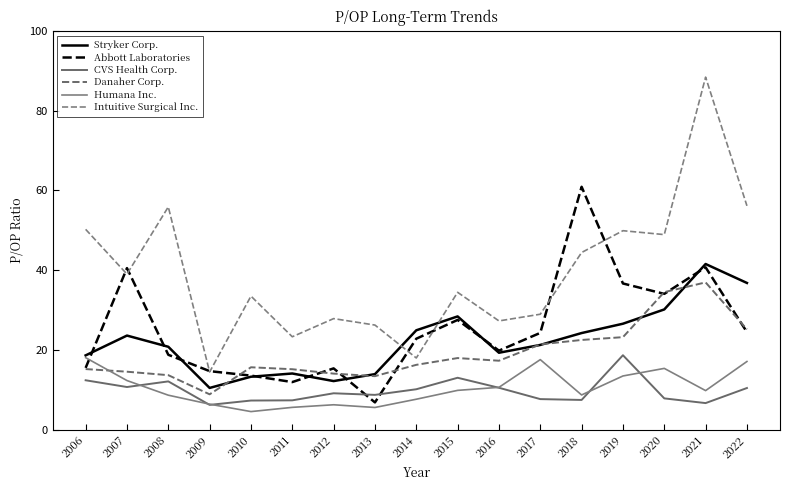

Reading right to left, transcribe all the data shown in this chart.

Stryker Corp.: 2022=36.8	2021=41.5	2020=30.1	2019=26.6	2018=24.2	2017=21.2	2016=19.3	2015=28.4	2014=24.9	2013=13.9	2012=12.2	2011=14.1	2010=13.3	2009=10.4	2008=20.8	2007=23.6	2006=18.6
Abbott Laboratories: 2022=24.4	2021=40.7	2020=34.0	2019=36.6	2018=60.9	2017=24.2	2016=19.8	2015=27.5	2014=22.8	2013=6.8	2012=15.3	2011=11.9	2010=13.5	2009=14.7	2008=18.8	2007=40.5	2006=15.5
CVS Health Corp.: 2022=10.4	2021=6.7	2020=7.8	2019=18.6	2018=7.4	2017=7.7	2016=10.5	2015=13.0	2014=10.1	2013=8.7	2012=9.1	2011=7.3	2010=7.3	2009=6.2	2008=12.1	2007=10.7	2006=12.4
Danaher Corp.: 2022=25.1	2021=36.9	2020=34.5	2019=23.2	2018=22.5	2017=21.4	2016=17.3	2015=17.9	2014=16.2	2013=13.4	2012=14.0	2011=15.1	2010=15.6	2009=8.8	2008=13.7	2007=14.5	2006=15.2
Humana Inc.: 2022=17.1	2021=9.8	2020=15.3	2019=13.4	2018=8.7	2017=17.6	2016=10.6	2015=9.8	2014=7.6	2013=5.5	2012=6.2	2011=5.6	2010=4.5	2009=6.4	2008=8.6	2007=12.3	2006=18.0
Intuitive Surgical Inc.: 2022=56.1	2021=88.4	2020=48.9	2019=49.9	2018=44.4	2017=28.9	2016=27.2	2015=34.4	2014=18.0	2013=26.2	2012=27.8	2011=23.3	2010=33.5	2009=14.4	2008=55.8	2007=39.0	2006=50.2